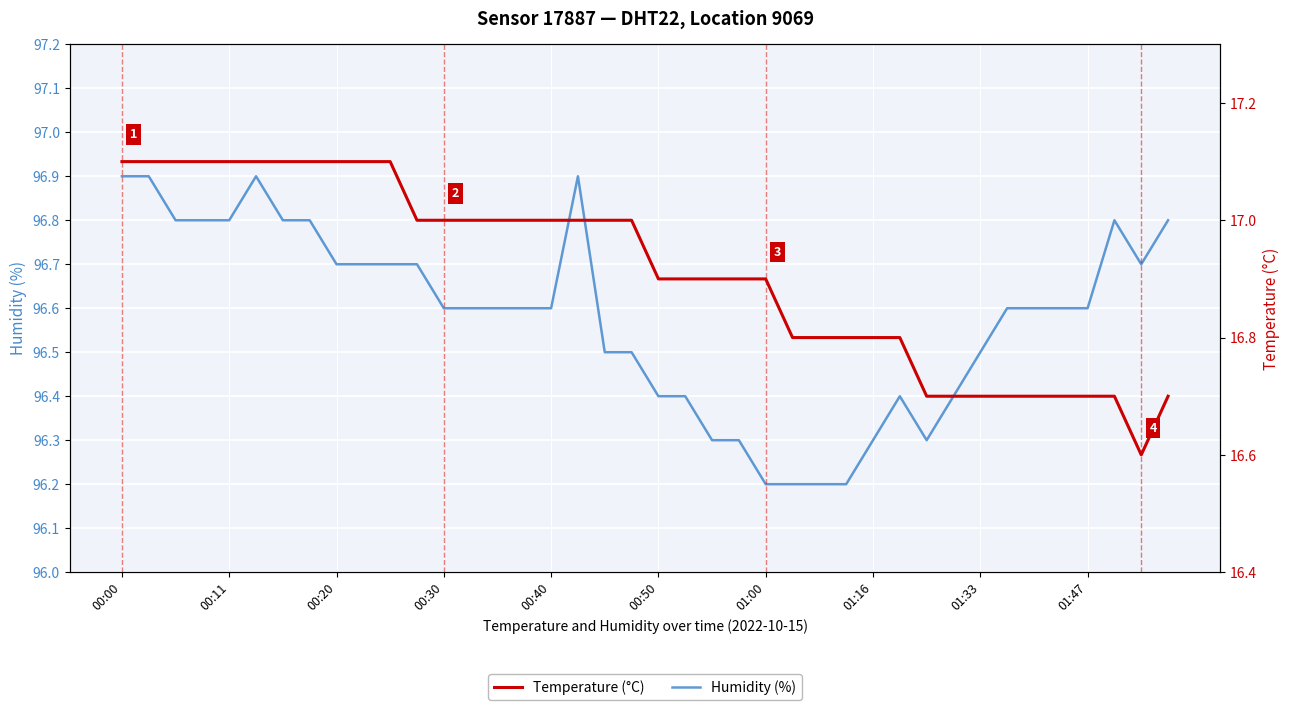

The Humidity (%) series shows 96.4 at 00:50. True or false?

True